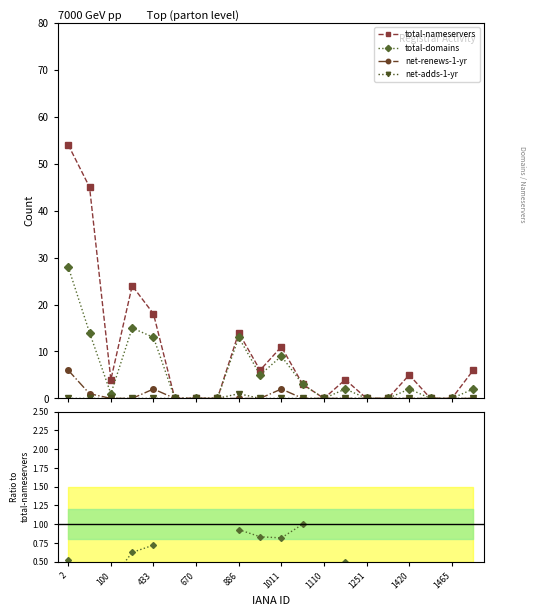

What are all the series names shown in the legend?

total-nameservers, total-domains, net-renews-1-yr, net-adds-1-yr